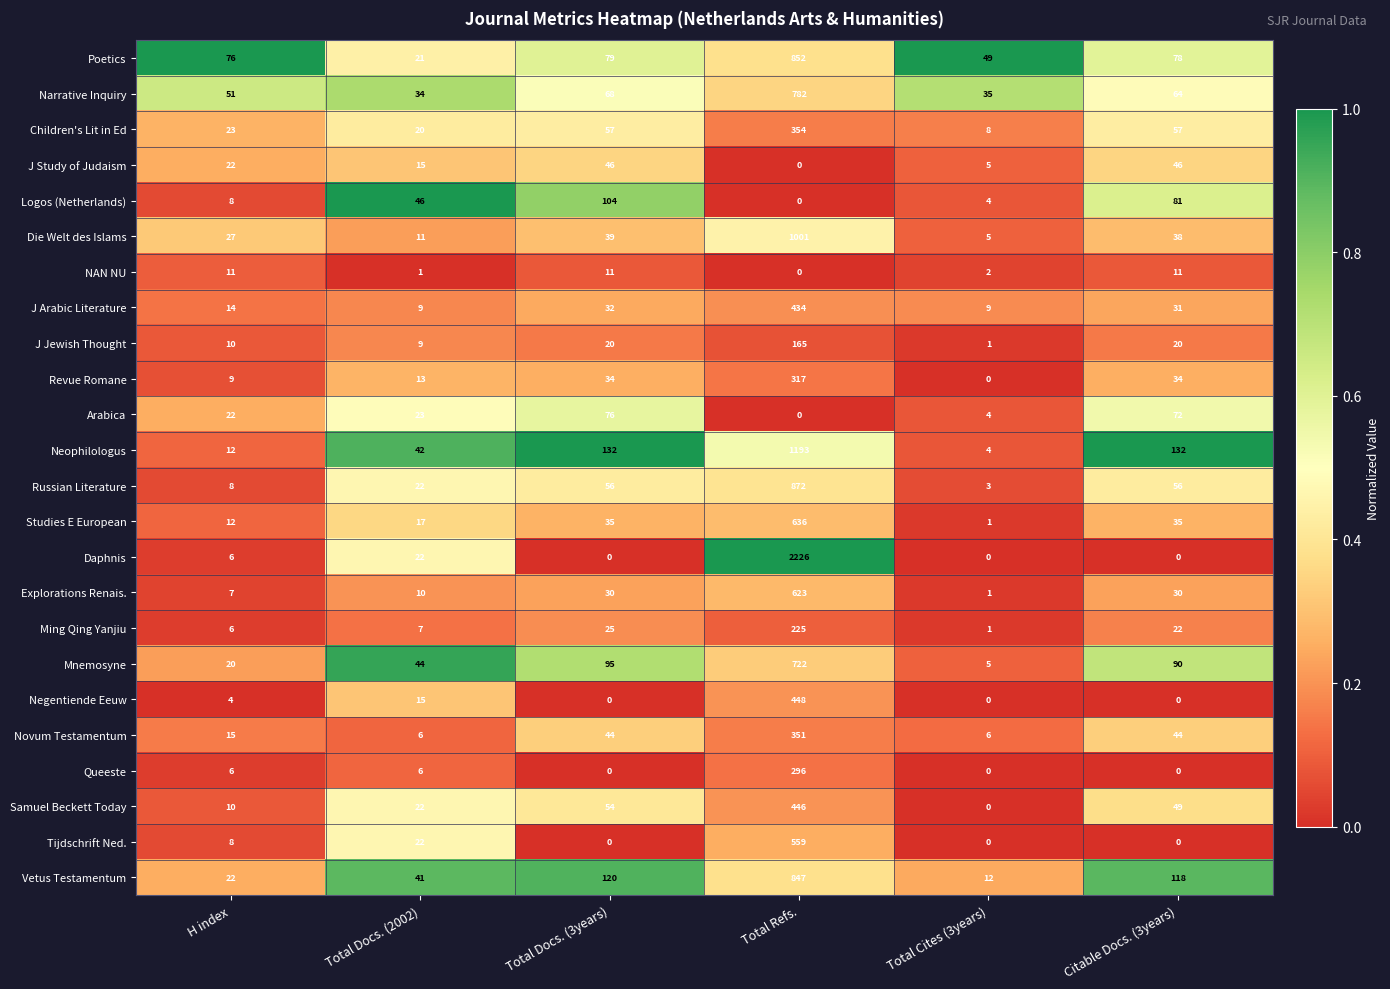

Is it true that Novum Testamentum equals 6 at Total Docs. (2002)?

True